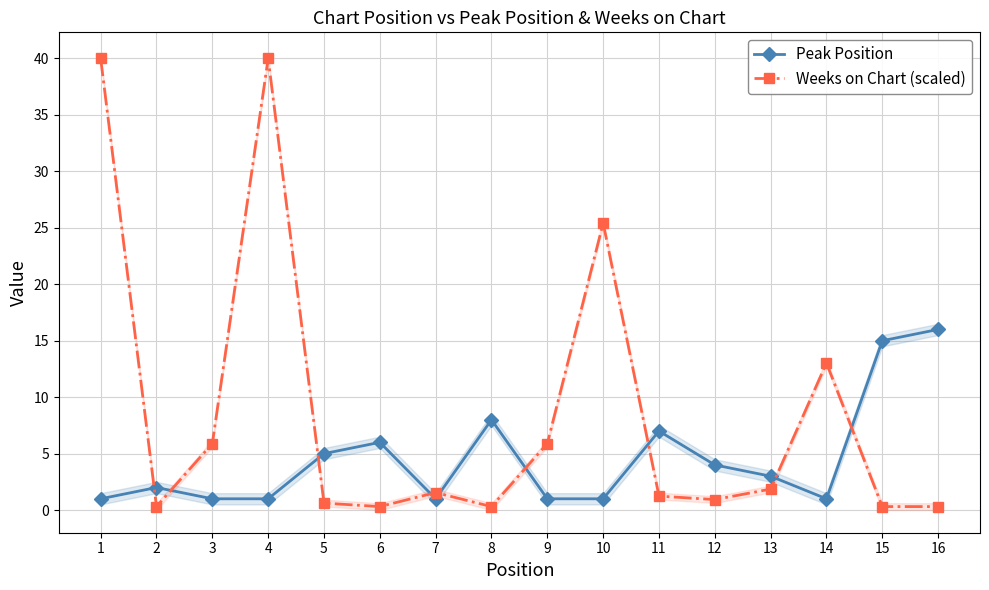

How many categories are shown in the chart?

16